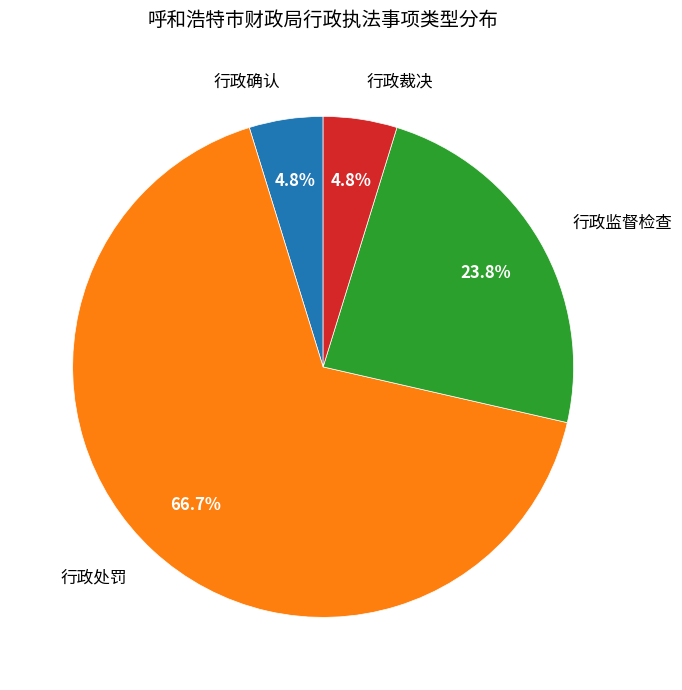

Count the number of slices in the pie.

4